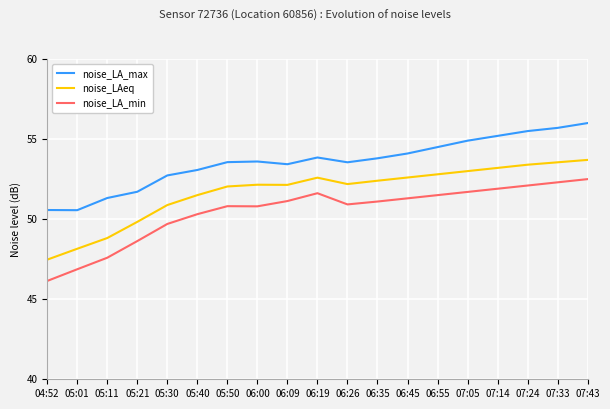

Read the noise_LA_min value at 07:24.

52.1